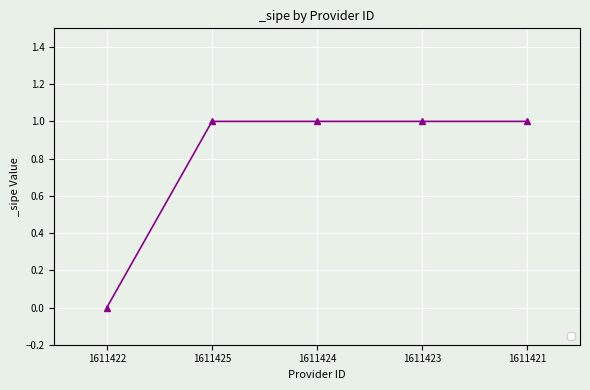

The value at 1611421 is 0. True or false?

False